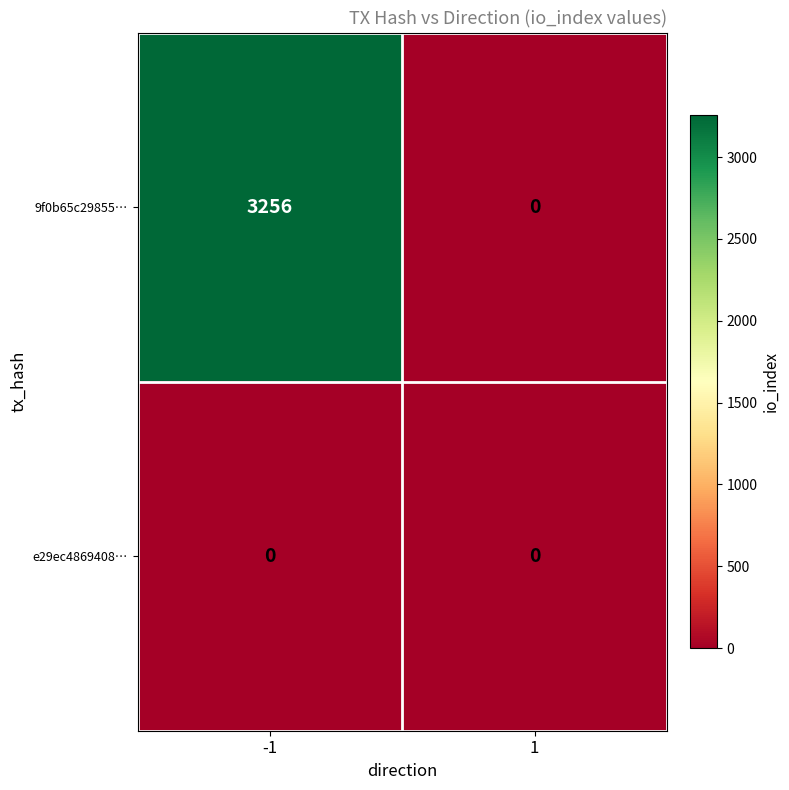

What value does the 9f0b65c29855… series have at -1, to the nearest 100?

3300